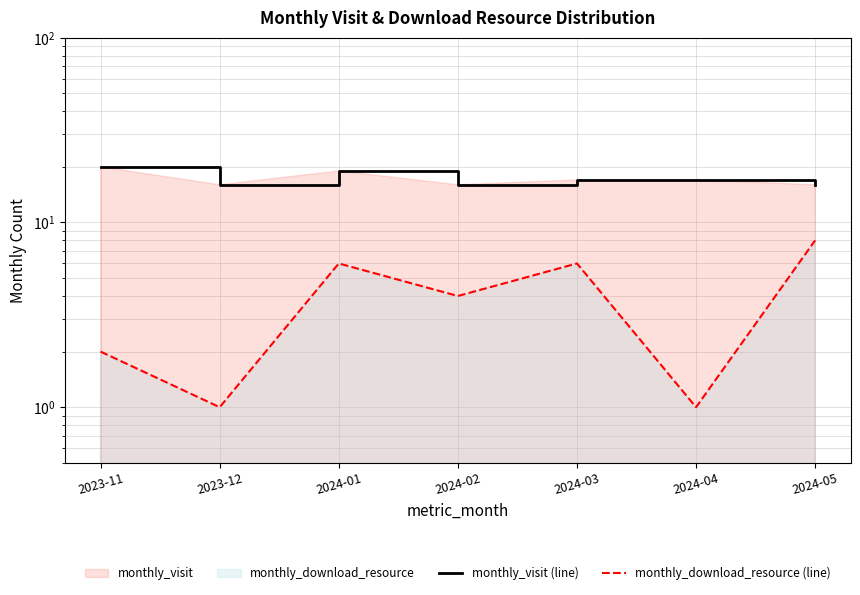

Between 2024-01 and 2023-12, which is larger?

2024-01